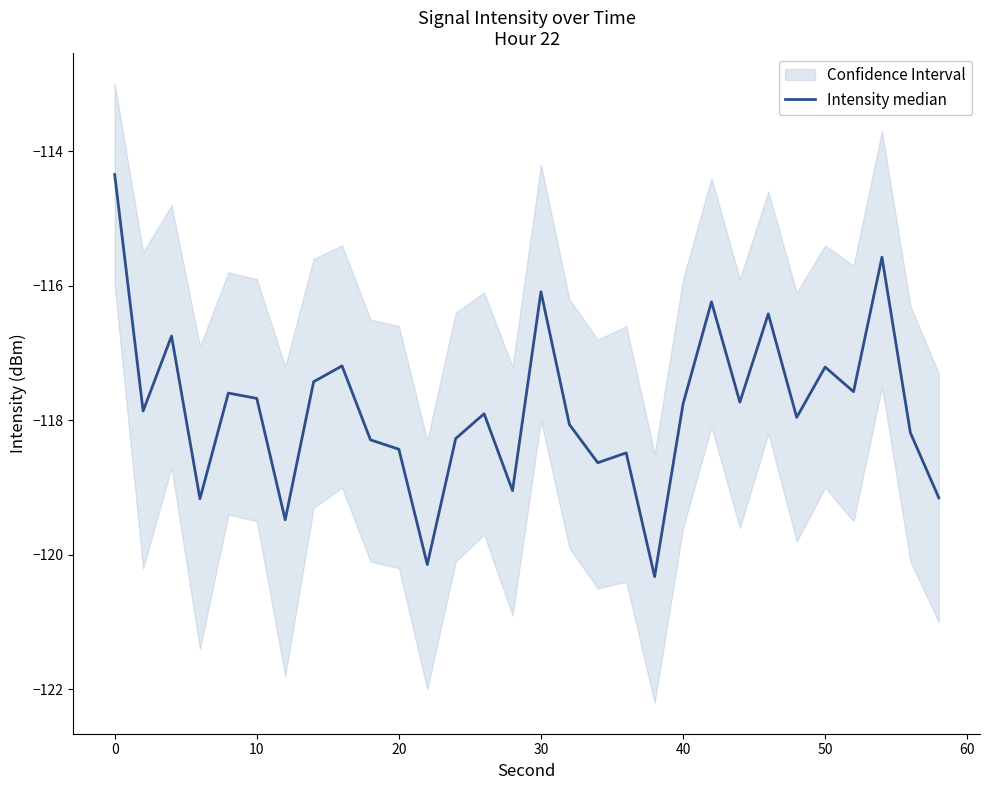

The value at 20 is -40.4. True or false?

False